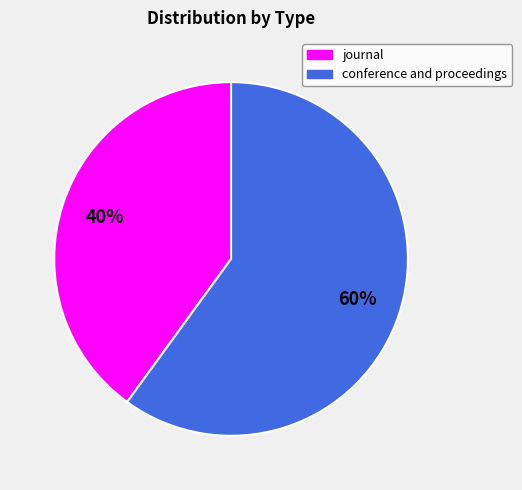

To the nearest percent, what percentage of the pie is journal?

40%